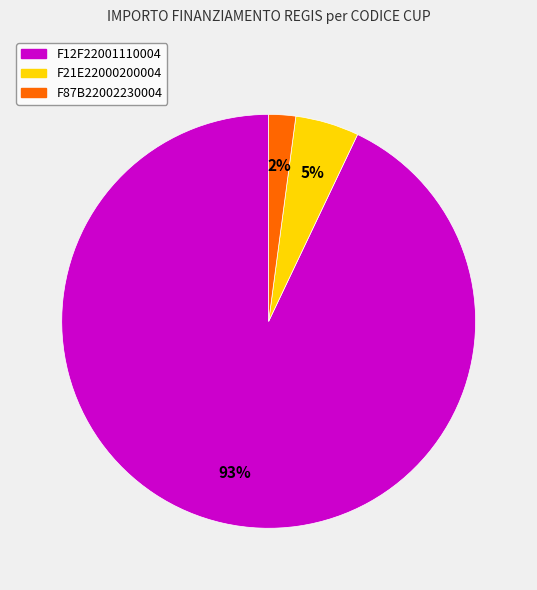

How many slices are in this pie chart?

3